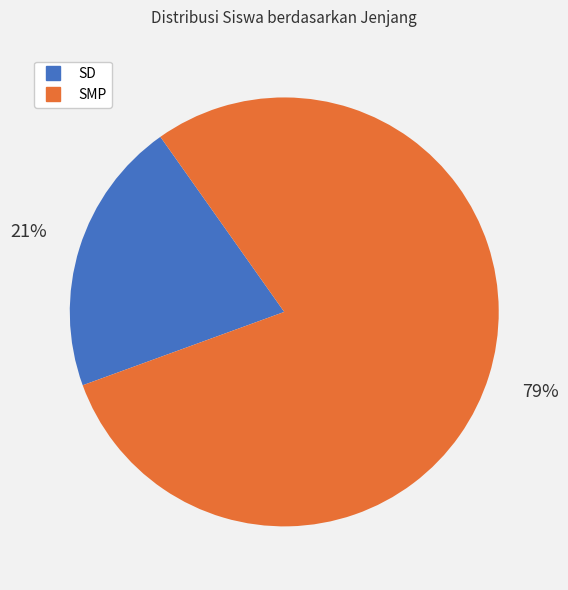

What is the largest slice in the pie chart?

SMP